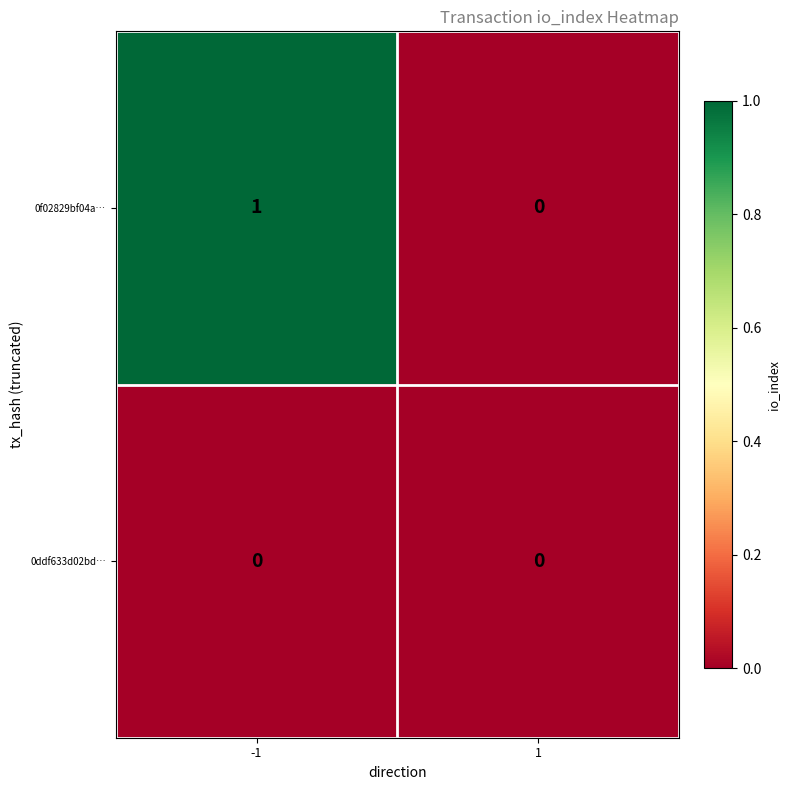

True or false: 0ddf633d02bd… has a value of 0 at -1.

True